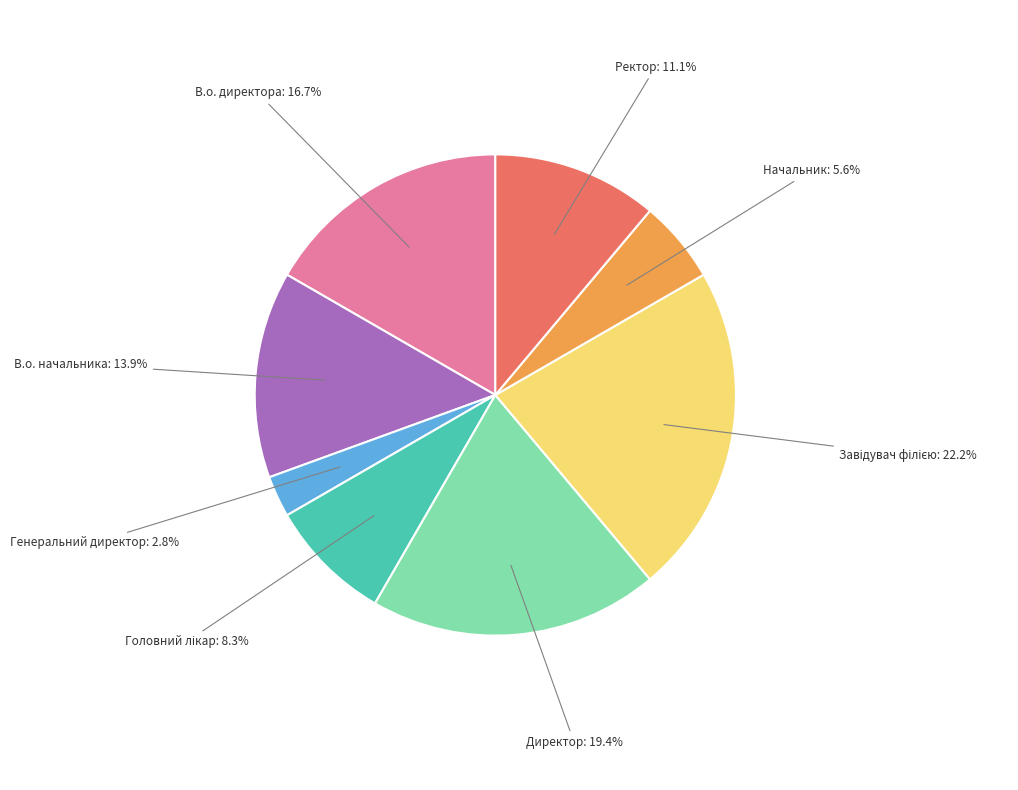

How many segments does this pie chart have?

8